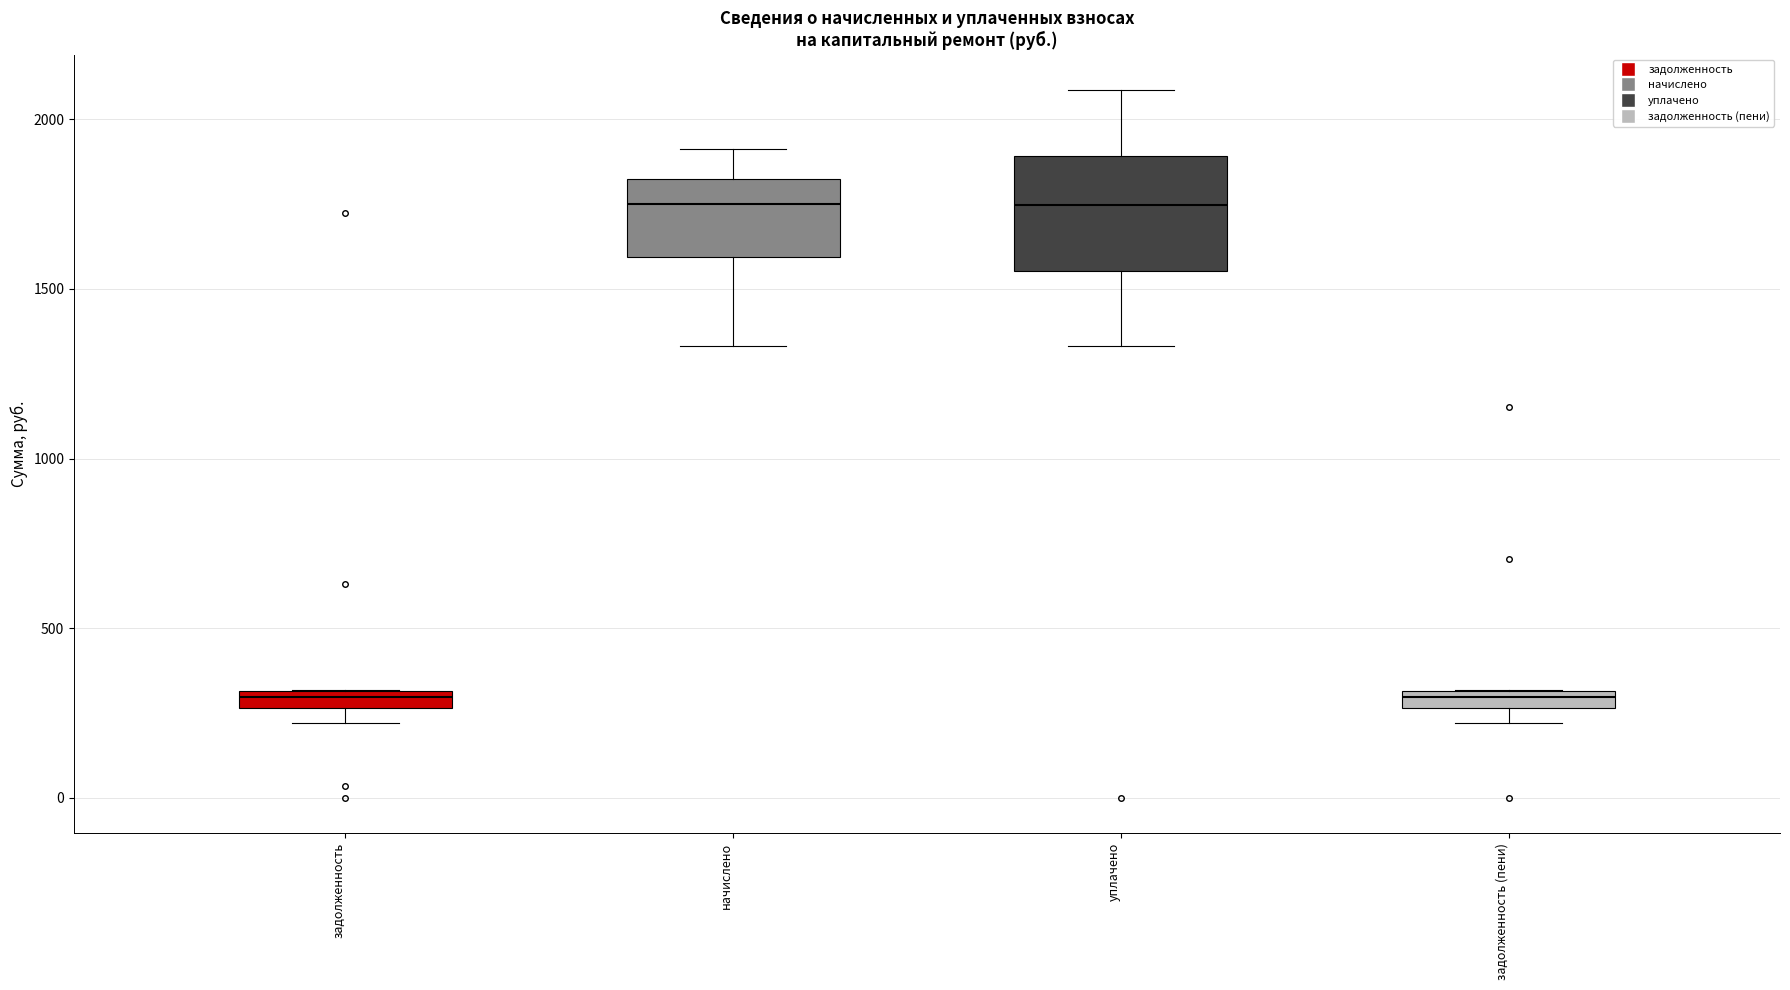

Comparing the boxes themselves (not the whiskers), which one is the tallest?

уплачено